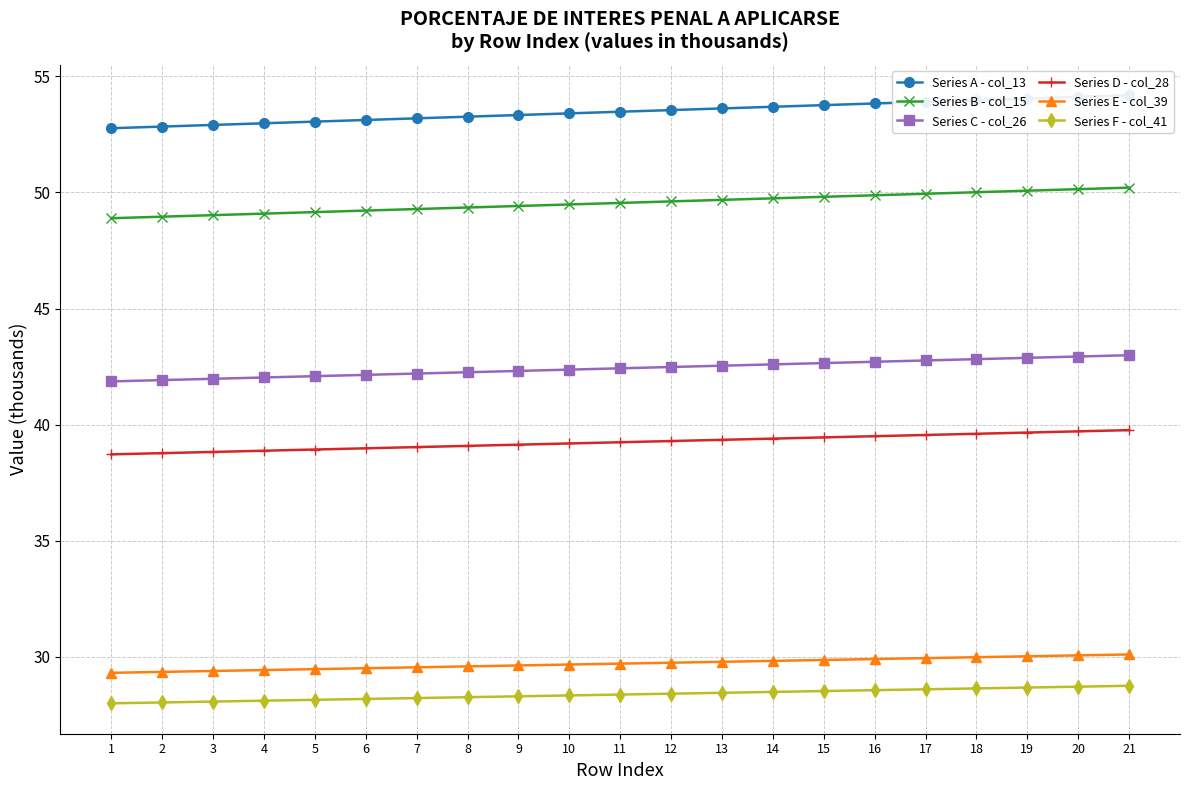

At which label does Series C - col_26 reach its minimum?

1